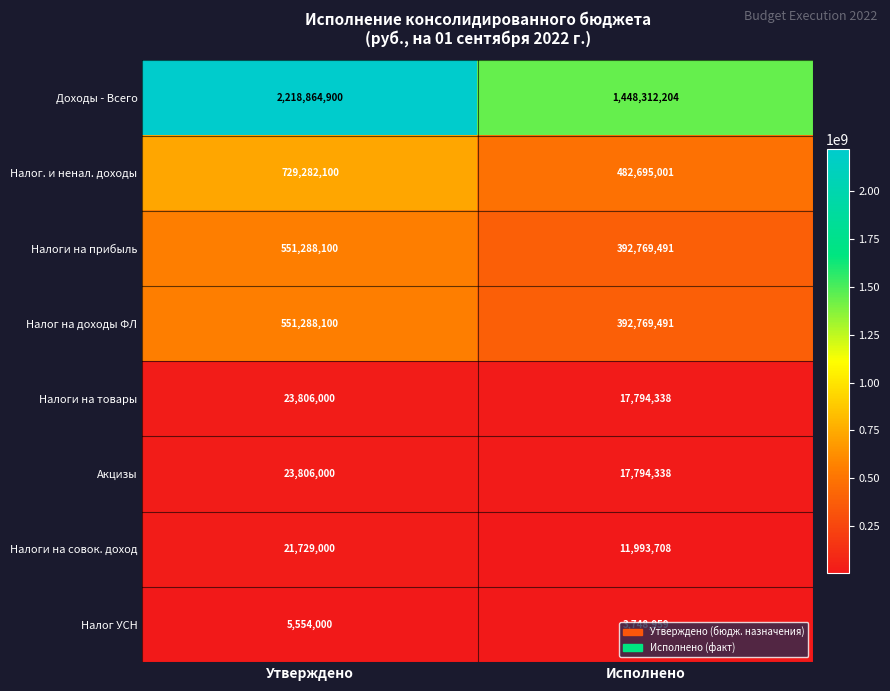

Which category has the highest value in the Акцизы series?

Утверждено